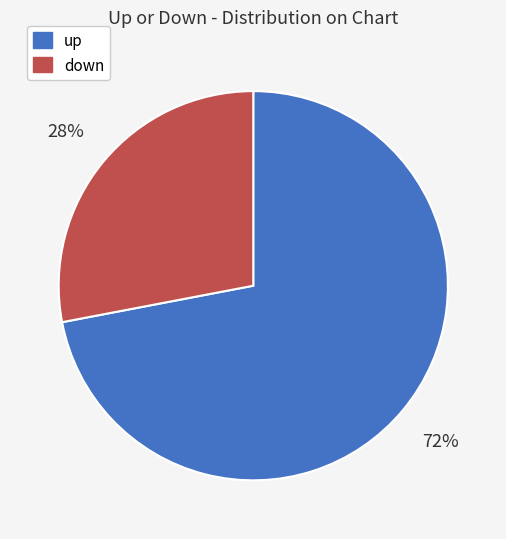

Rank the categories by value from lowest to highest.

down, up